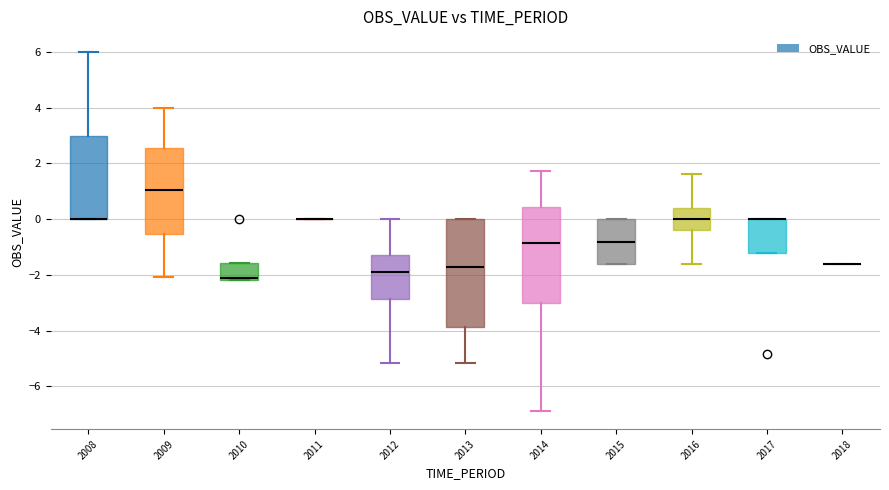

Where is the upper edge of the box at x = 2008 on the y-axis? The values are not printed on the chart, so give them approximately, as read against the axis.

3.0